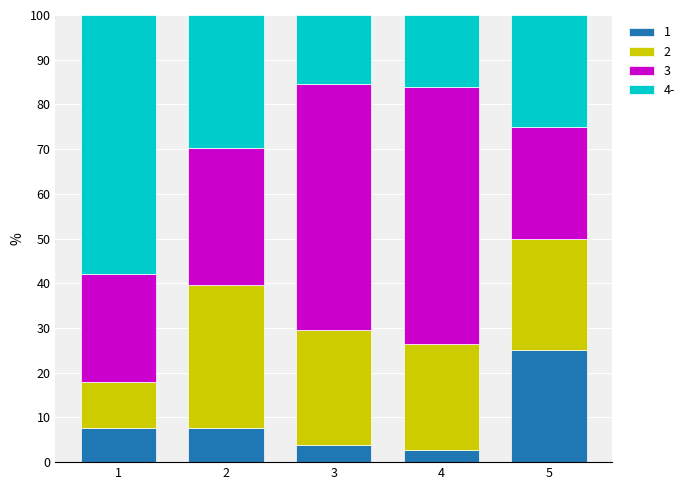

What is the total value across all series at 3?

100.0